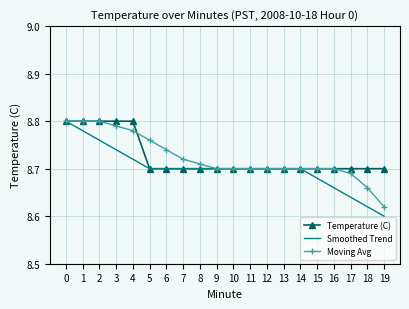

At which label is Smoothed Trend closest to 8?

19